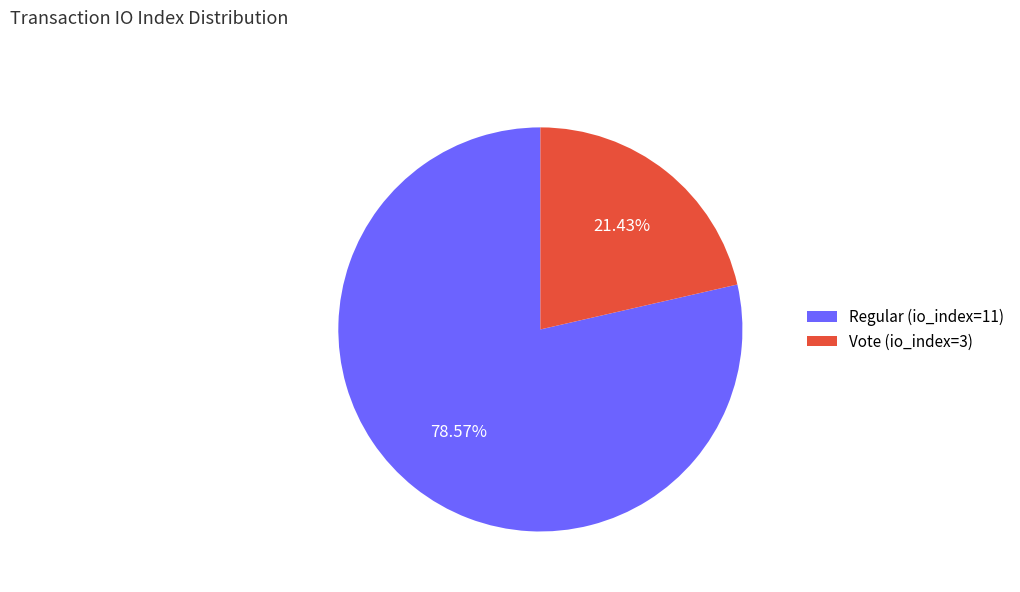

To the nearest percent, what is the combined percentage of Regular (io_index=11) and Vote (io_index=3)?

100%